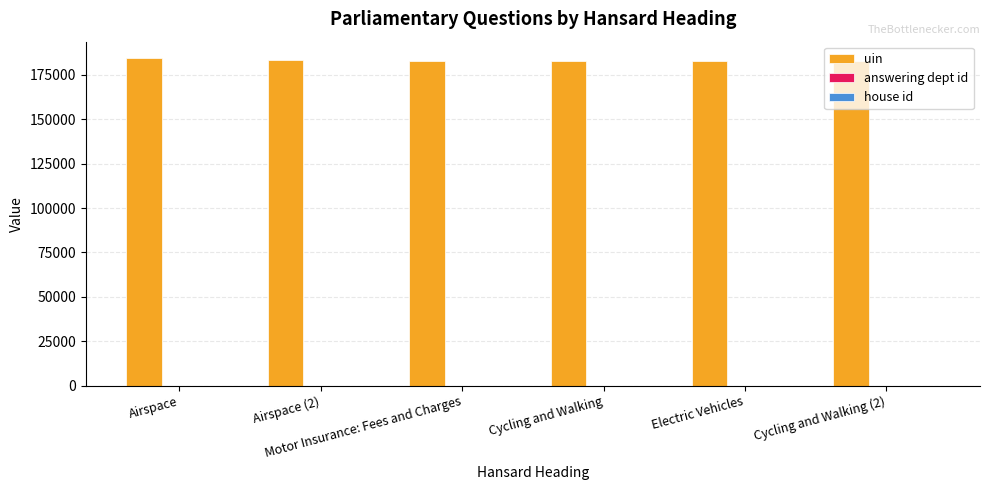

What is the greatest value displayed?

184369